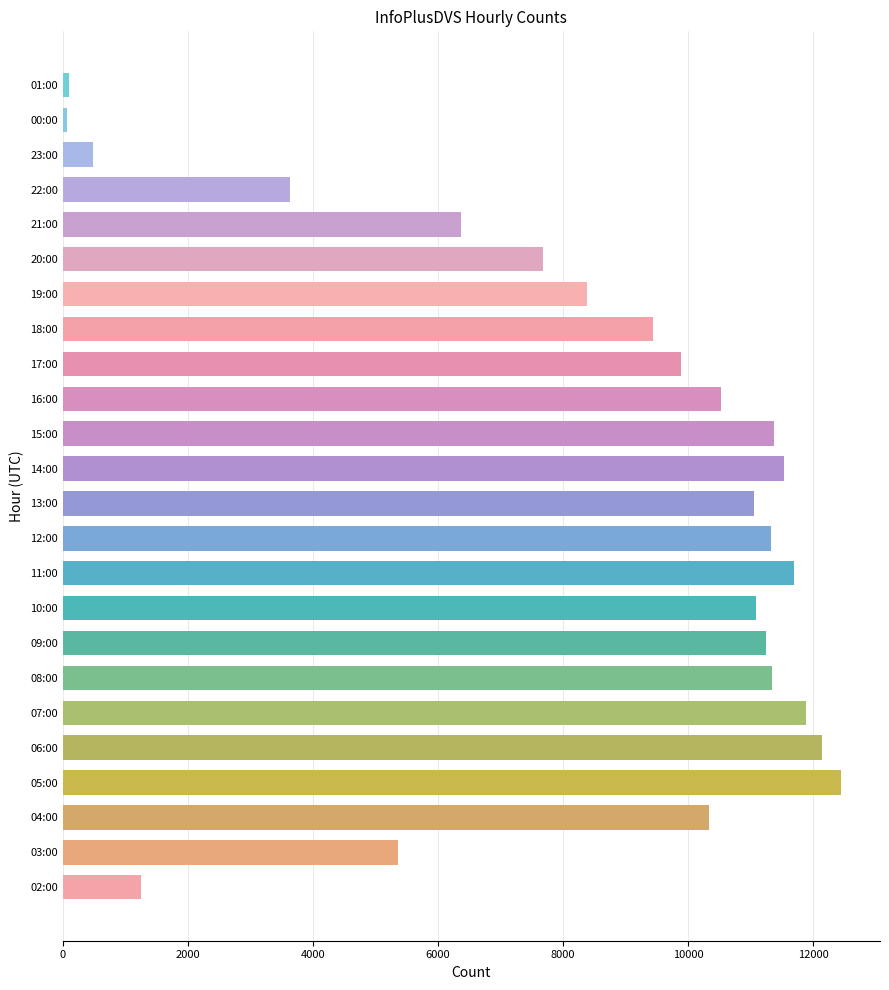

What is the difference between the maximum and minimum values?

12373